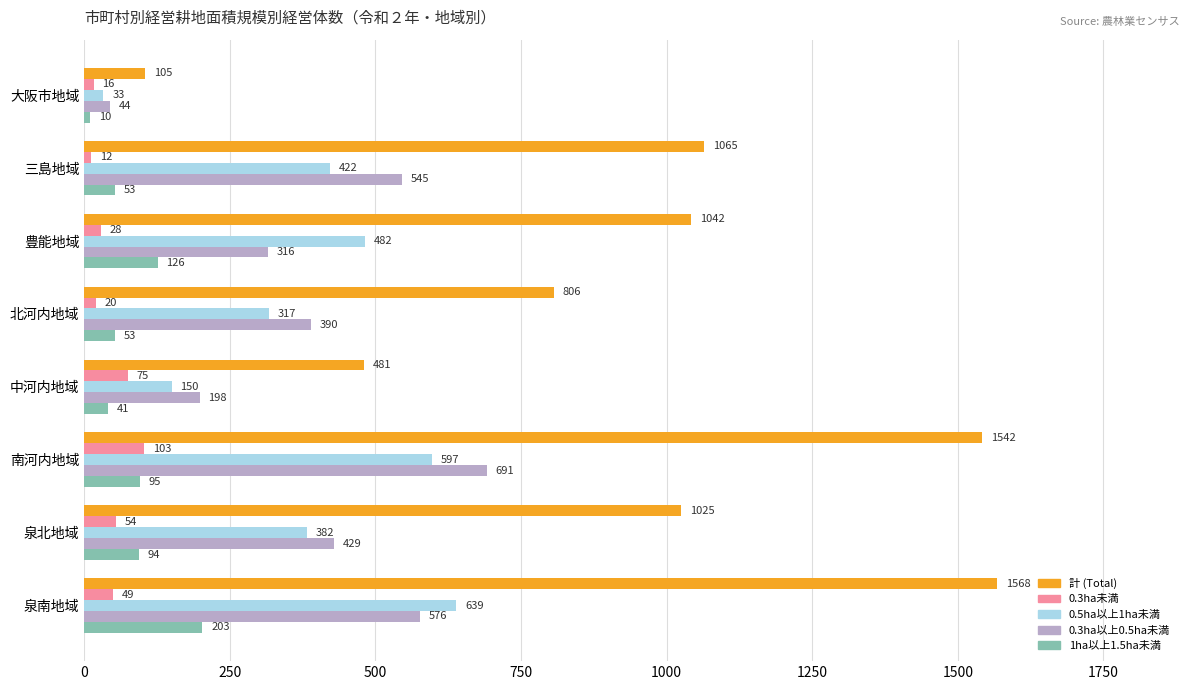

What is the difference between the highest and lowest values at 泉南地域?

1519